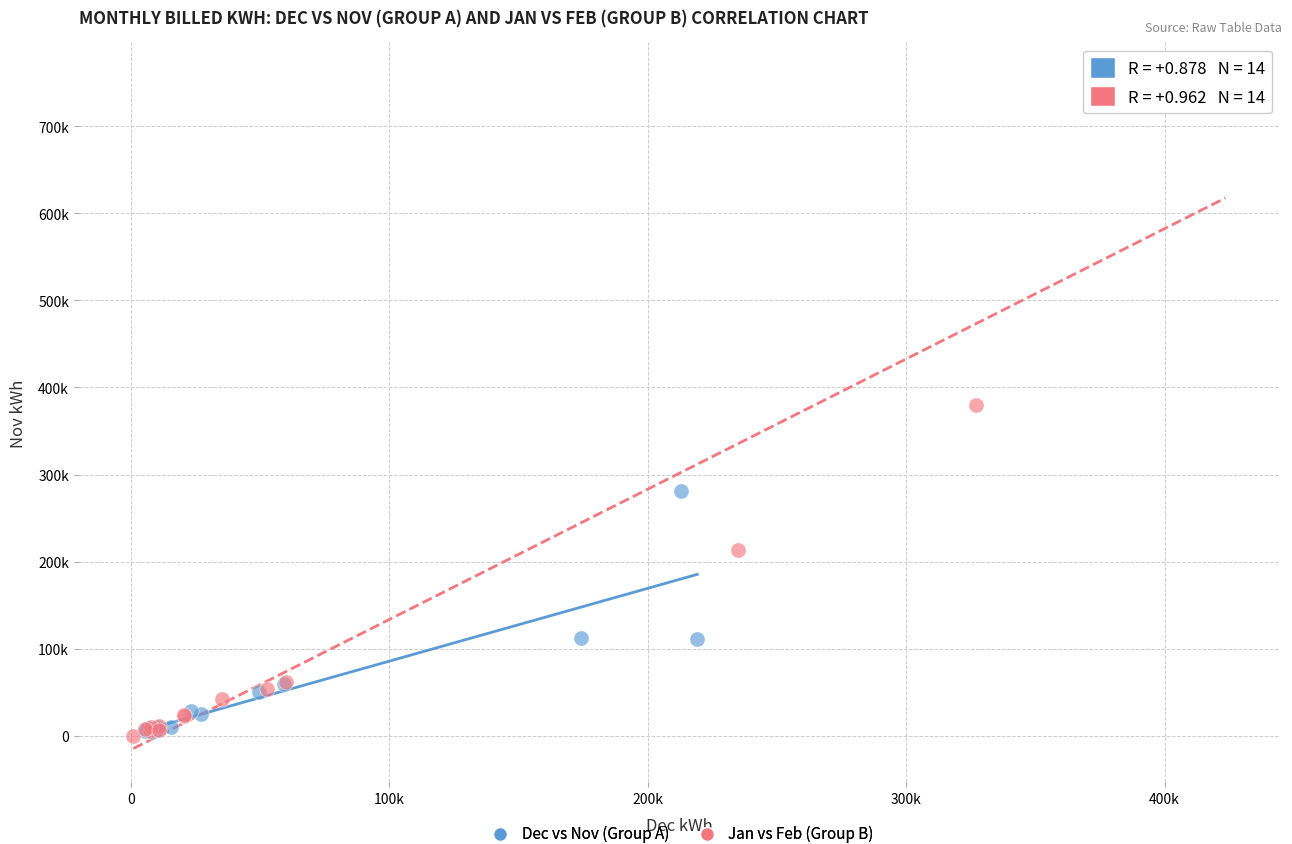

Which series has the largest Y range (max minus min)?

Jan vs Feb (Group B)